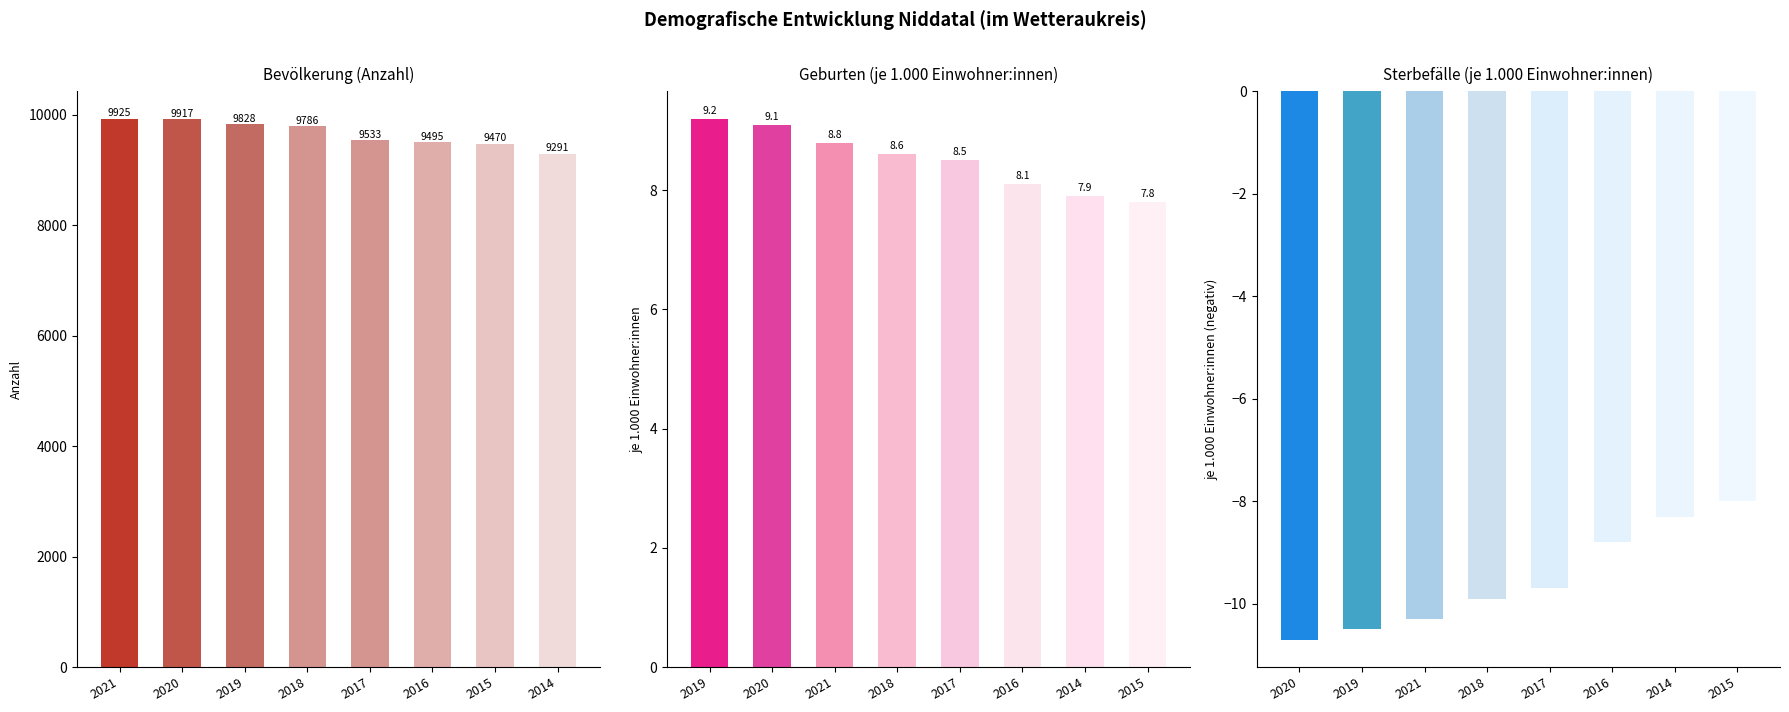

Which series changed the most between 2018 and 2015?

Bevölkerung (Anzahl)